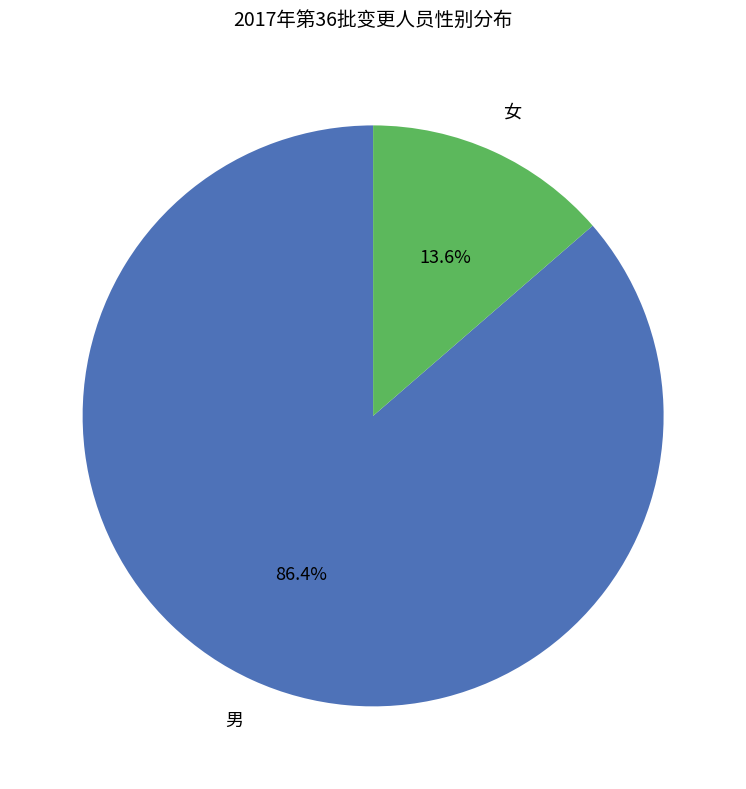

Is there a majority slice in this chart?

Yes